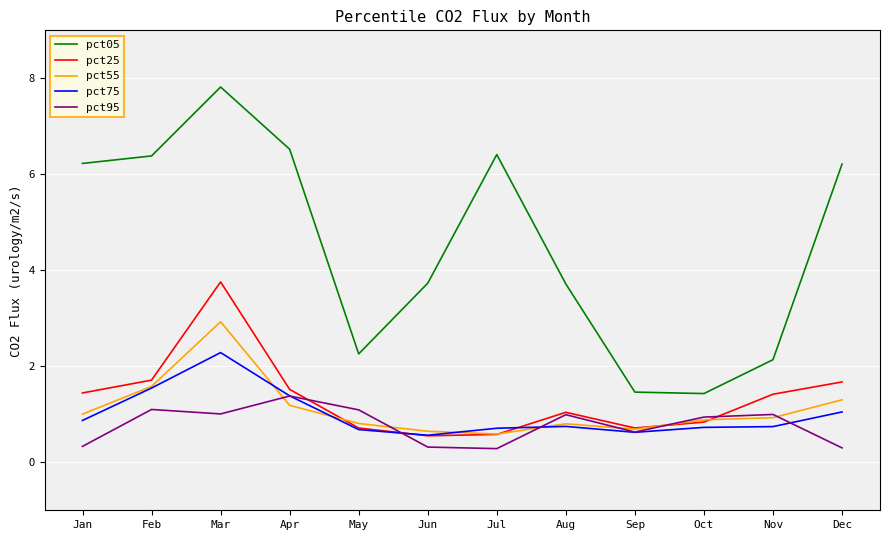

List the series in order of their peak value, lowest first.

pct95, pct75, pct55, pct25, pct05